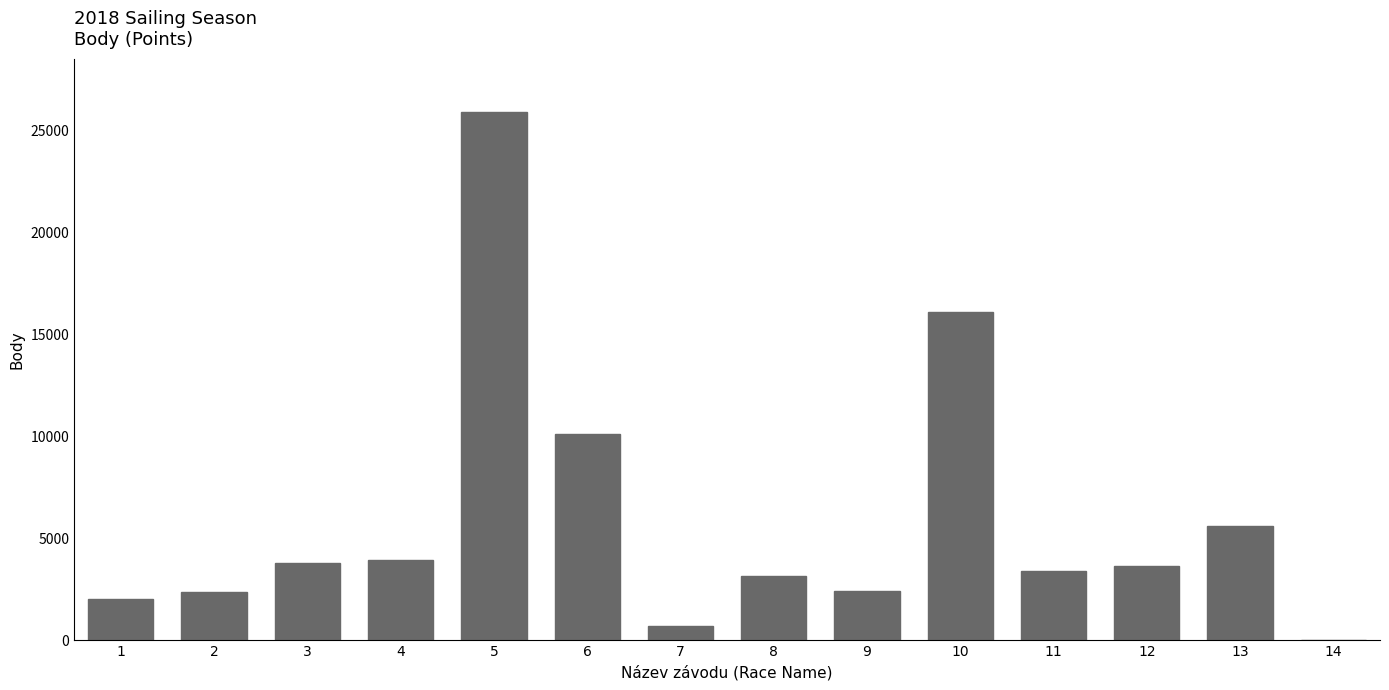

True or false: the data shows 10139 at 6.

True